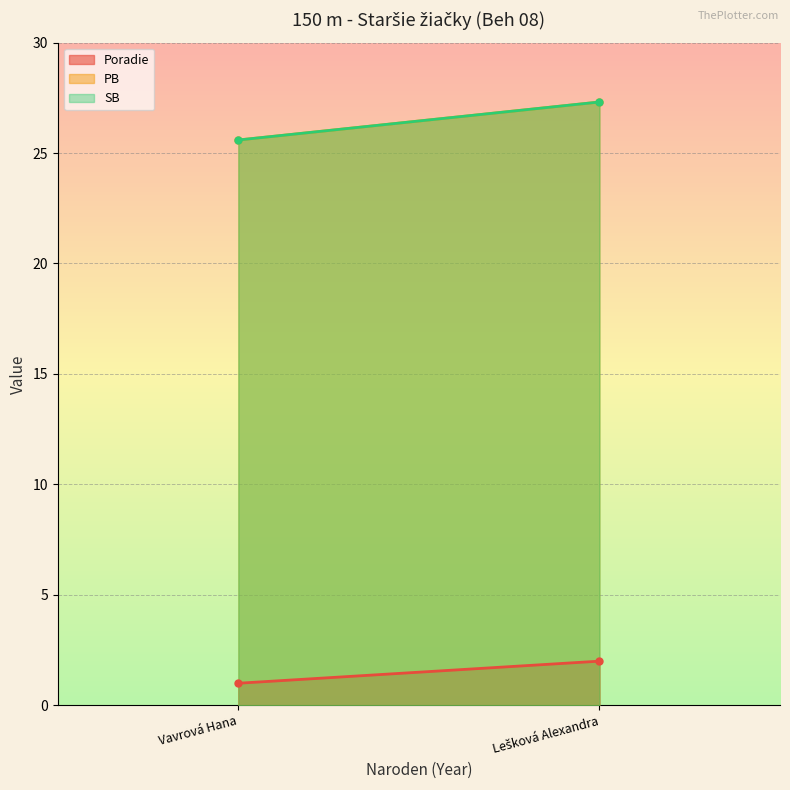

Between 10 and 10, which is larger?

10